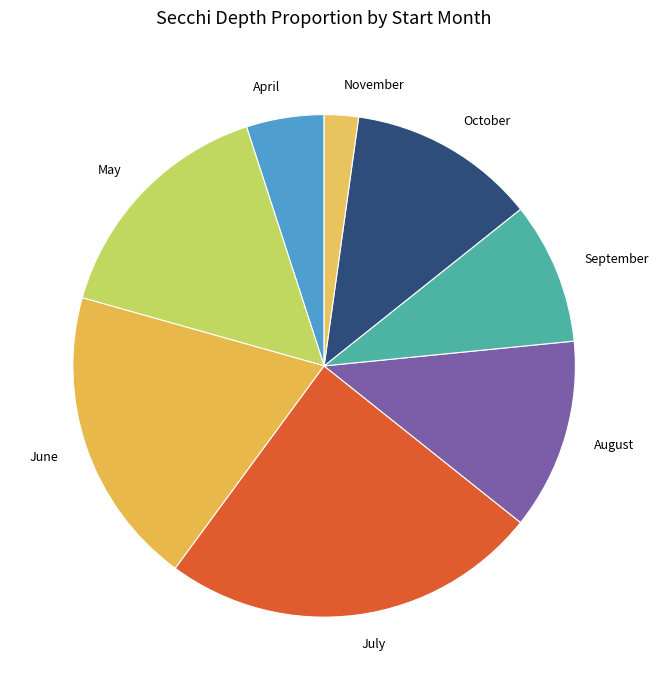

Which has a higher value, November or April?

April